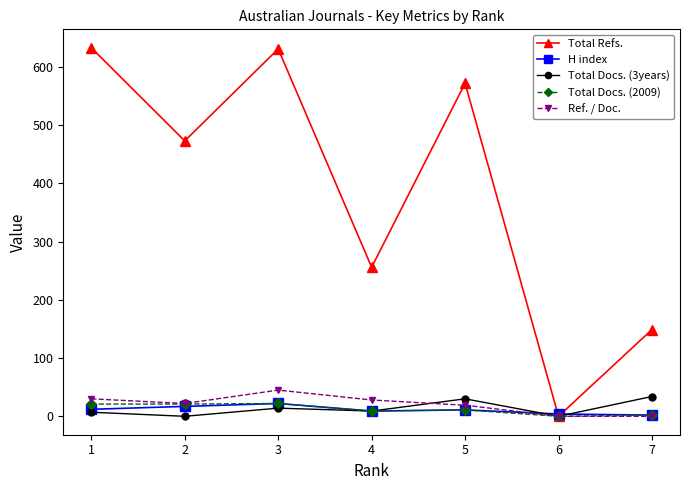

What are all the series names shown in the legend?

Total Refs., H index, Total Docs. (3years), Total Docs. (2009), Ref. / Doc.